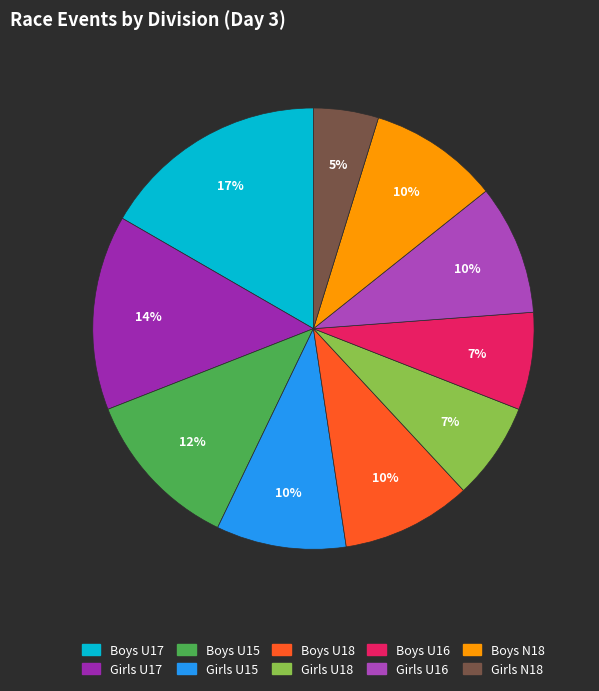

What percentage do Boys U18 and Boys U15 together represent?

21.4%